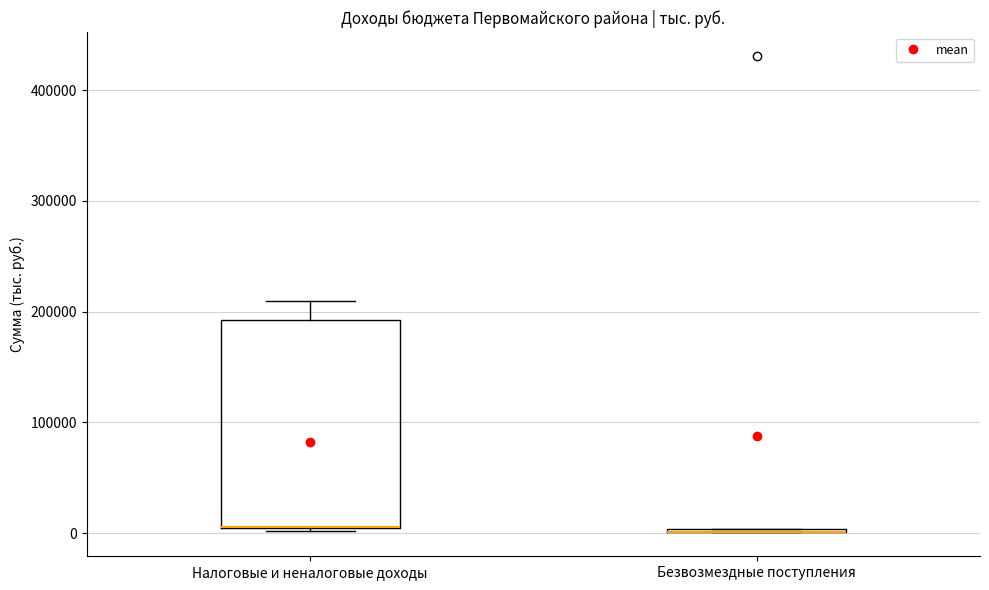

Reading left to right, read every box against the y-axis: the position of its median line, the range the box covers, and the ends of its whiskers. The values are not printed on the chart, so give them approximately, as read against the axis.

Налоговые и неналоговые доходы: median 10000 (drawn on the box's lower edge), box 0 to 190000, whiskers 0 to 210000
Безвозмездные поступления: box collapsed to a line at 0, whiskers 0 to 0